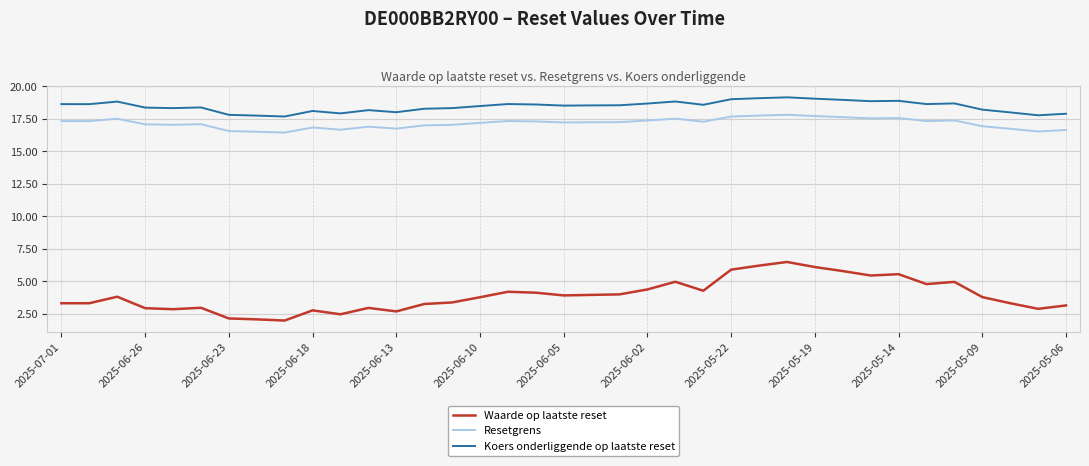

At how many categories does at least one series exceed 3?

37